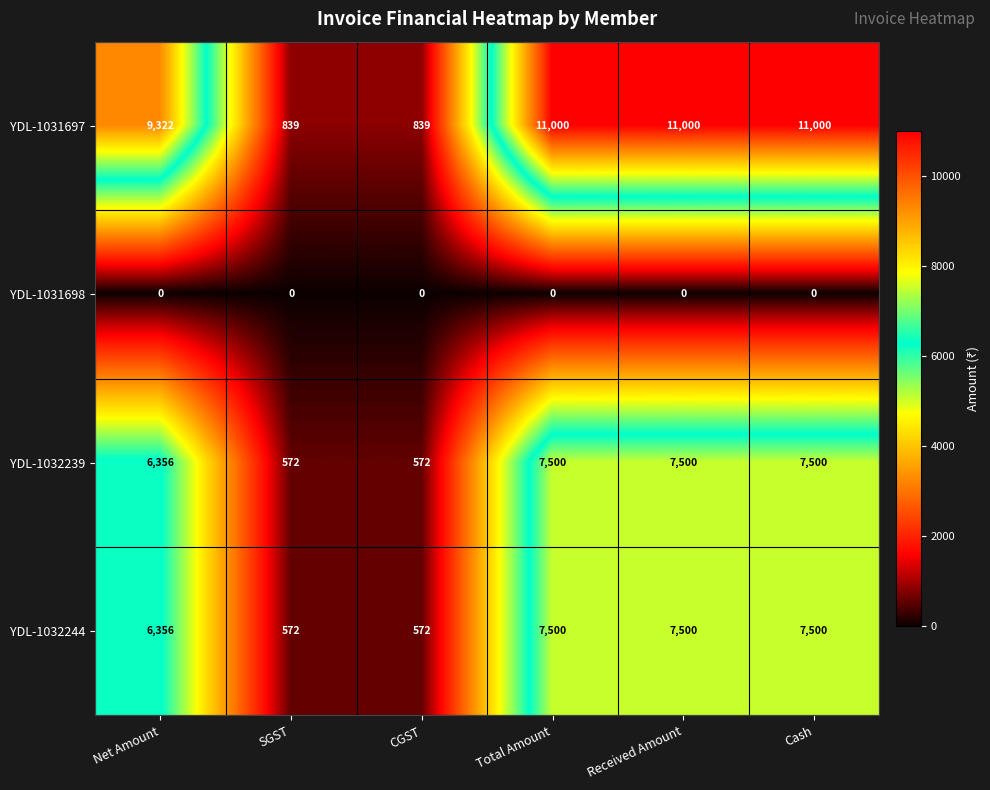

What is the sum of all YDL-1031697 values?

44000